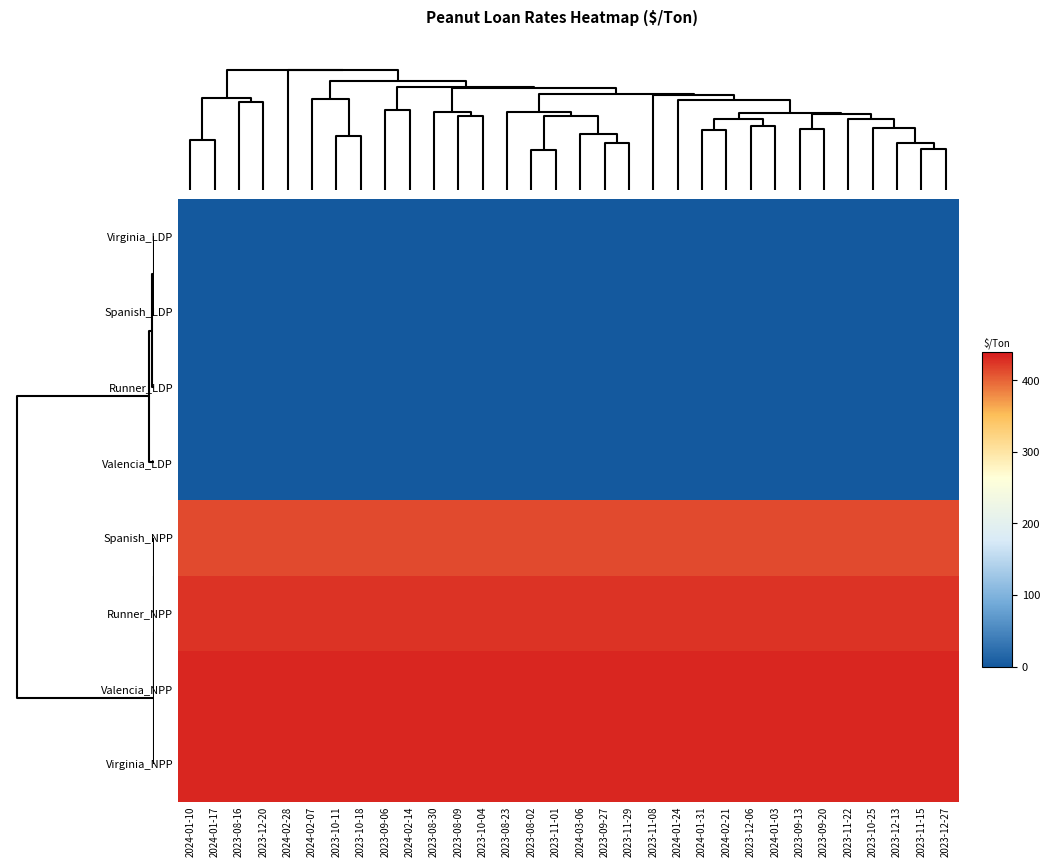

Which series has the largest total across all categories?

Valencia_NPP